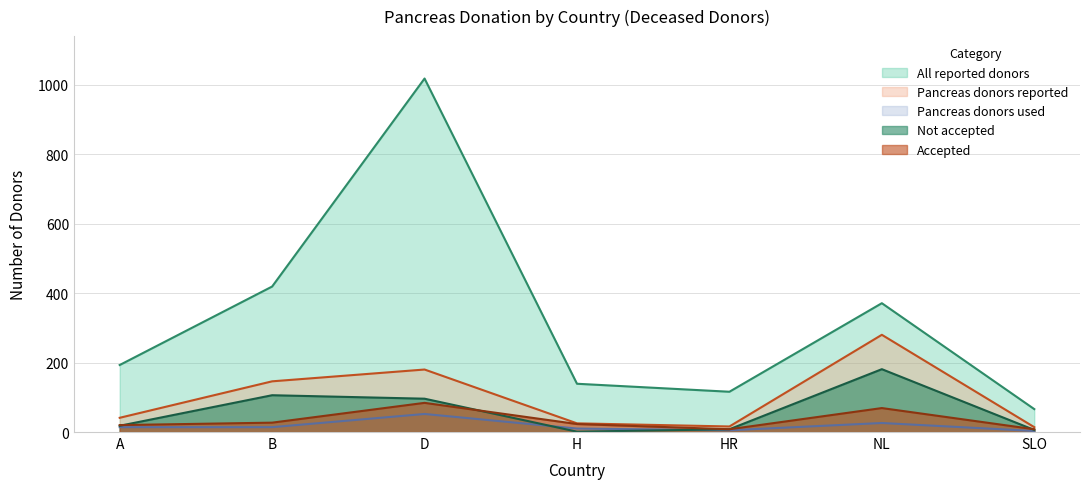

True or false: Pancreas donors used and Not accepted cross at least once.

True